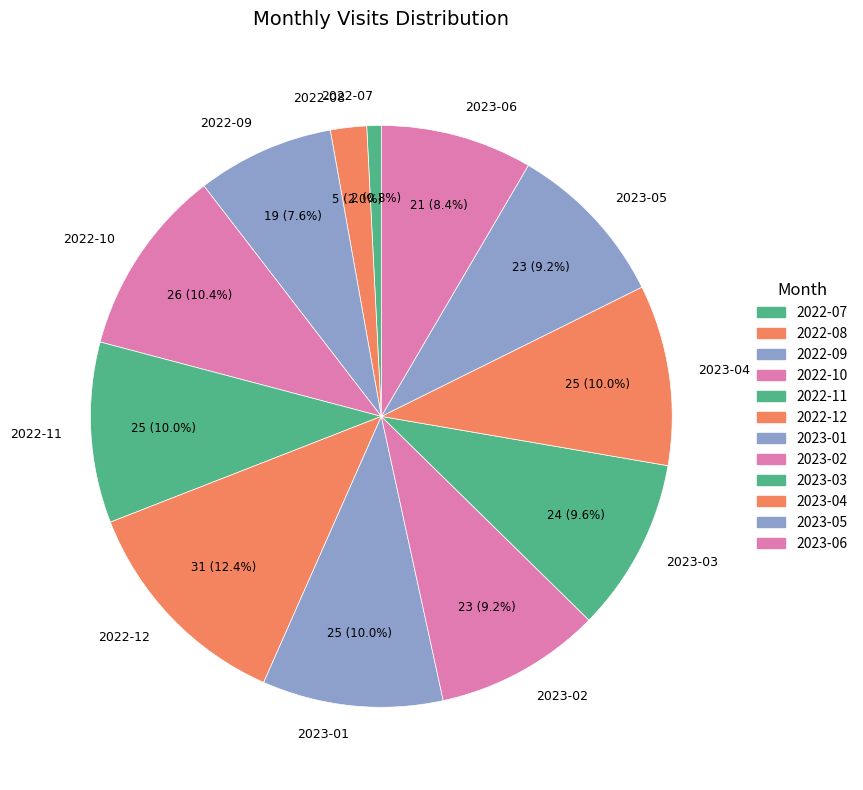

Count the number of slices in the pie.

12